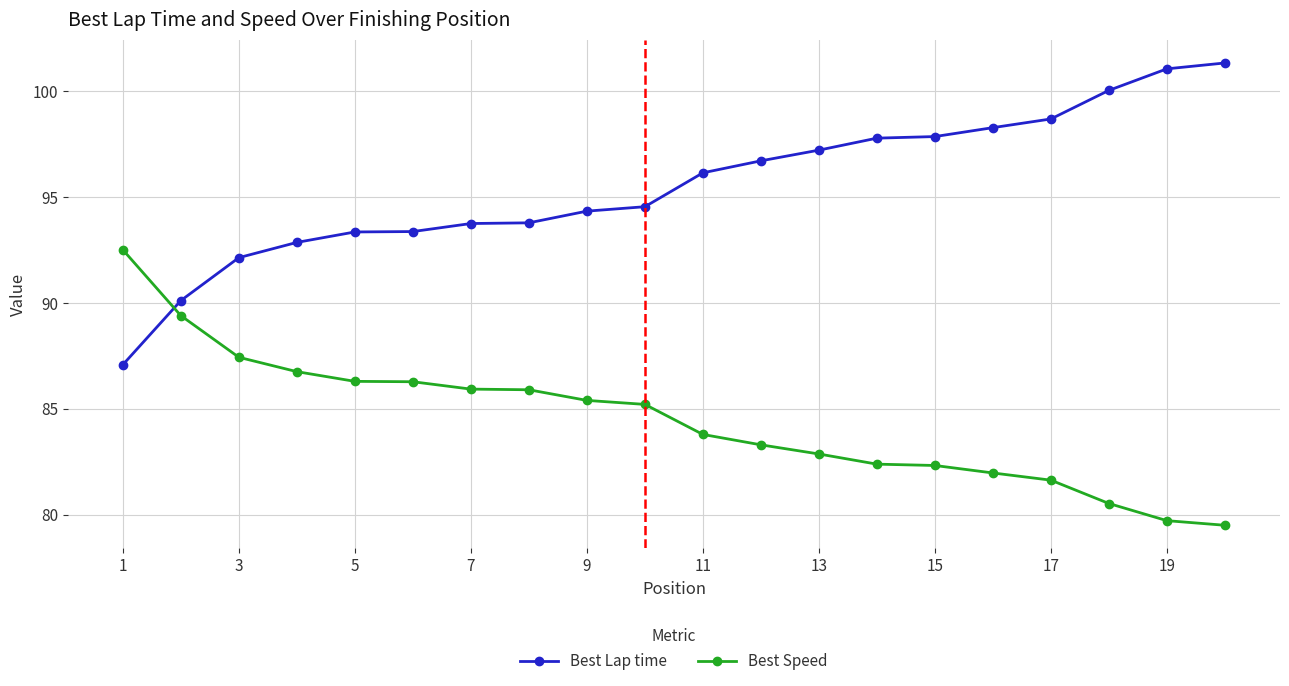

What is the sum of all Best Lap time values?

1910.5